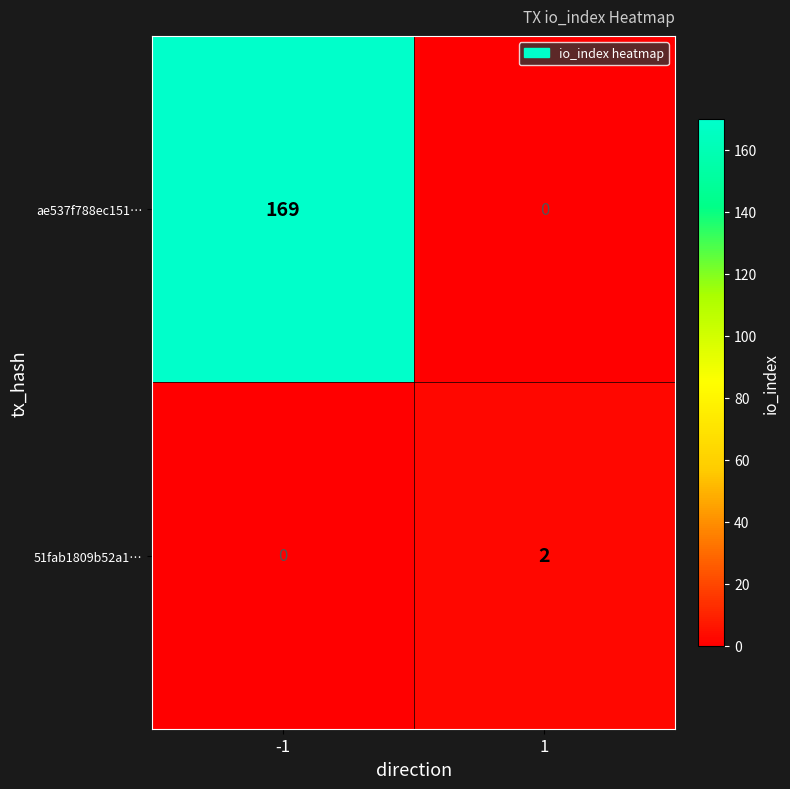

What is the difference between the maximum and minimum values in the ae537f788ec151… series?

169